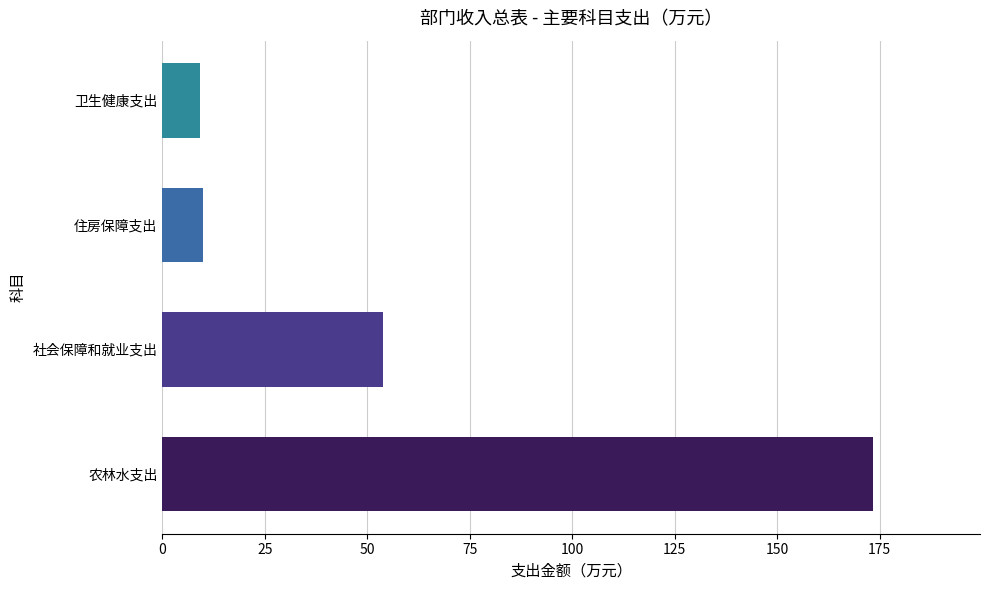

What is the average value?

61.6